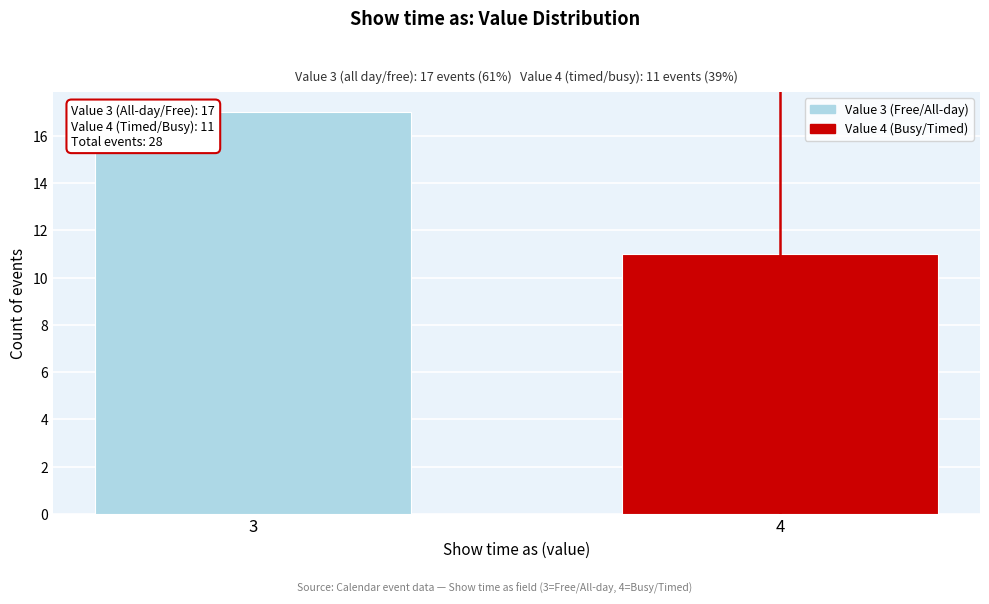

Reading right to left, list all the values displayed in this chart.

11	17